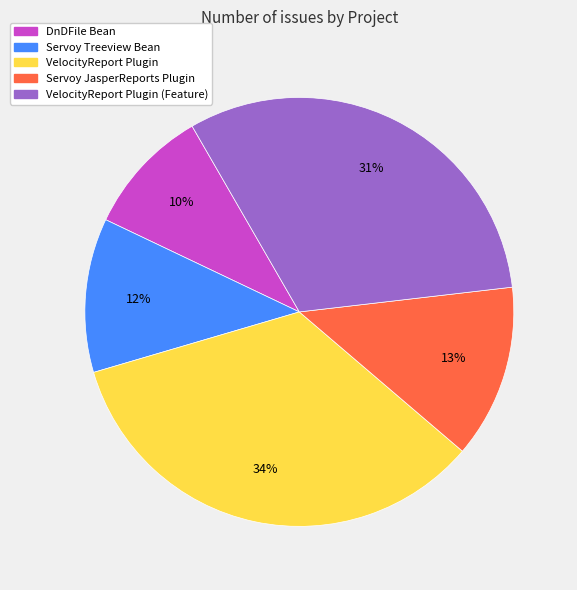

To the nearest percent, what is the average slice percentage?

20%